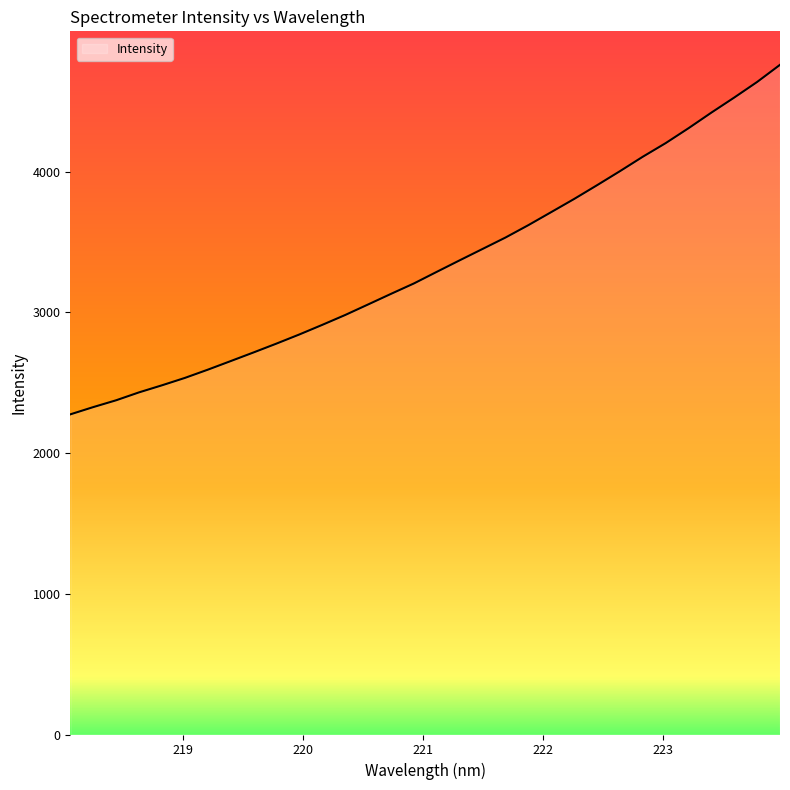

What is the difference between the maximum and minimum values?

2484.5